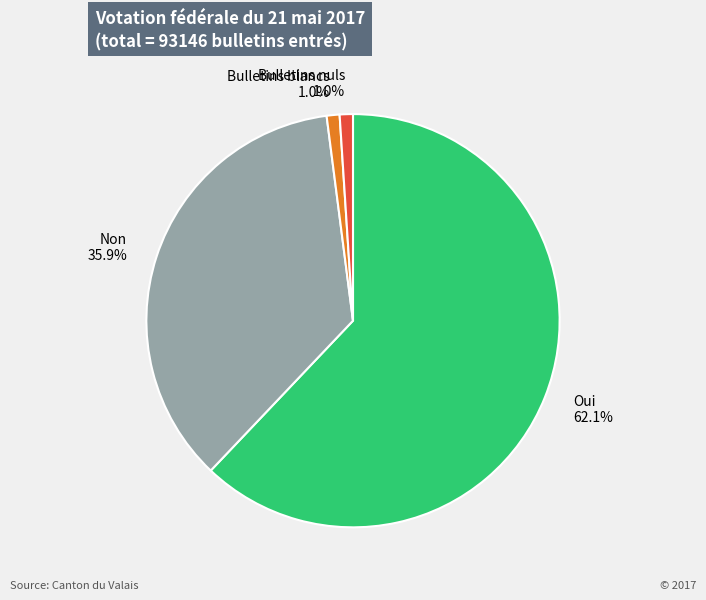

Which category has the biggest portion of the pie?

Oui